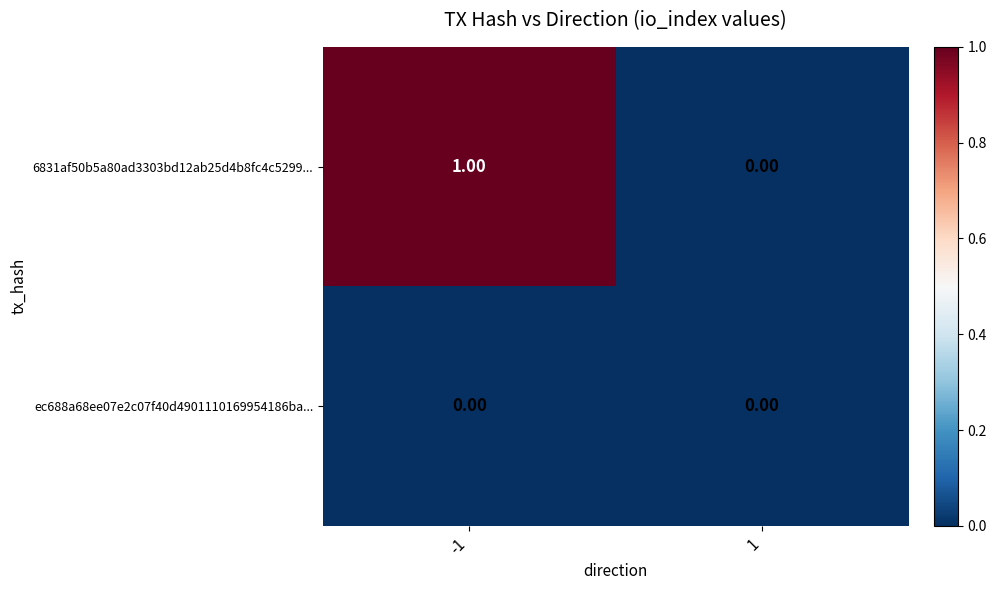

Rank the series at -1 from highest to lowest value.

6831af50b5a80ad3303bd12ab25d4b8fc4c5299..., ec688a68ee07e2c07f40d4901110169954186ba...